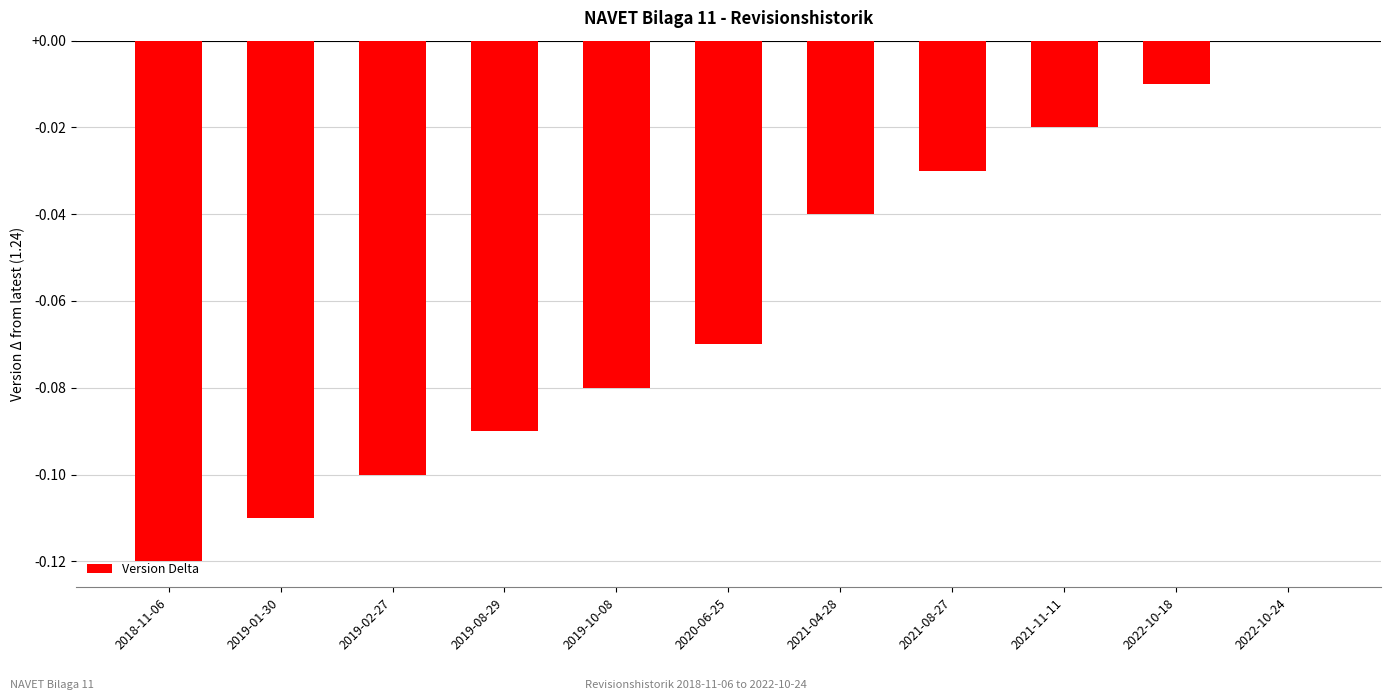

Does the chart contain stacked bars?

No